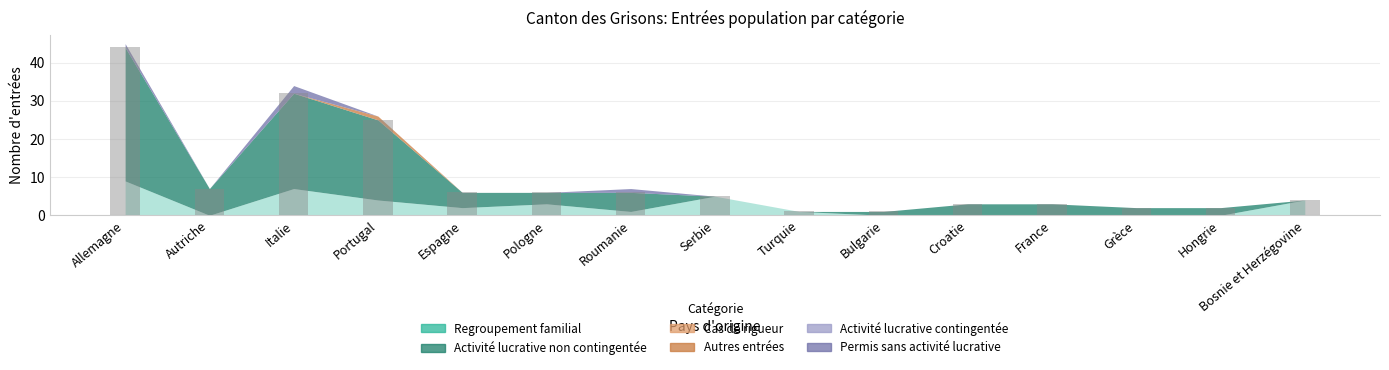

Are the bars horizontal?

No